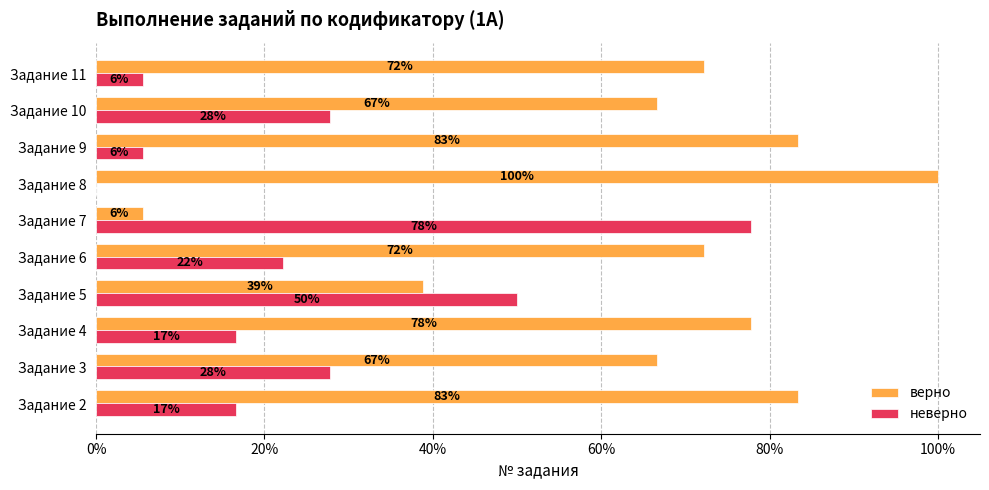

What are all the series names shown in the legend?

верно, неверно